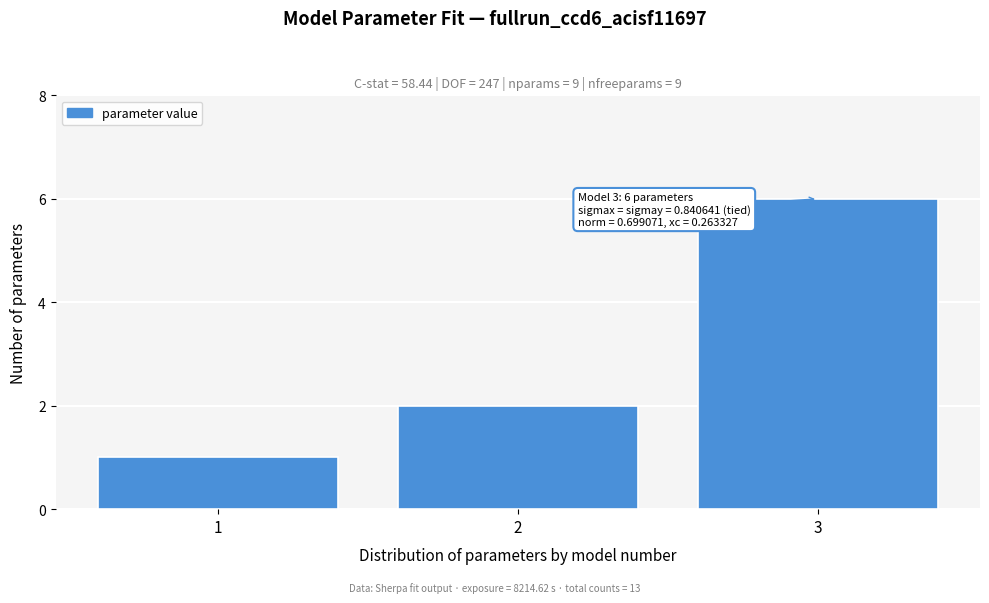

Reading left to right, transcribe all the data shown in this chart.

1	2	6